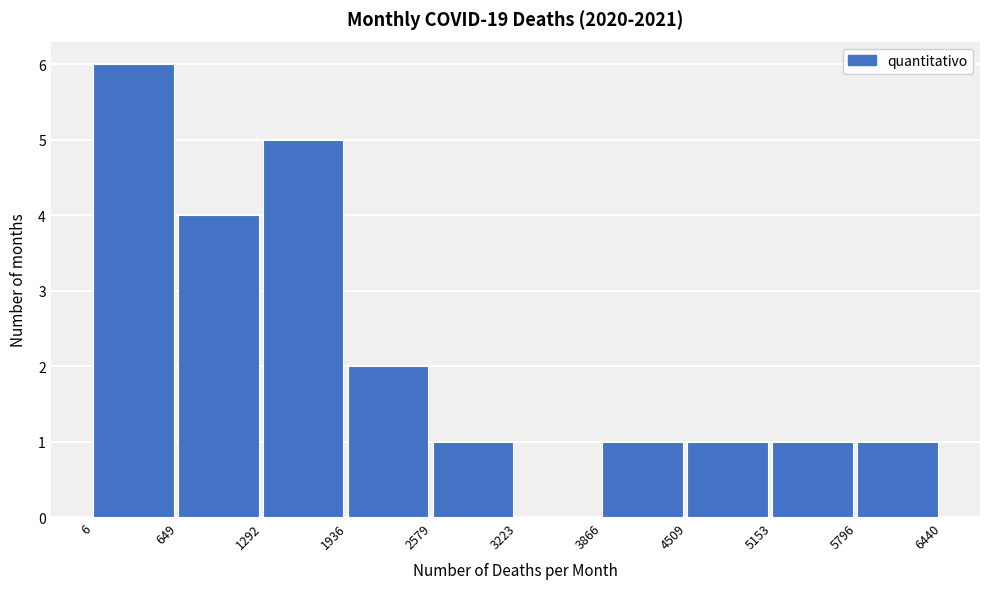

Reading left to right, transcribe this chart: for each bar, give the range it covers on the x-axis and its height. The values are not printed on the chart, so give them approximately, as read against the axis.

6 to 649: 6
649 to 1292: 4
1292 to 1936: 5
1936 to 2579: 2
2579 to 3223: 1
3223 to 3866: 0
3866 to 4509: 1
4509 to 5153: 1
5153 to 5796: 1
5796 to 6440: 1